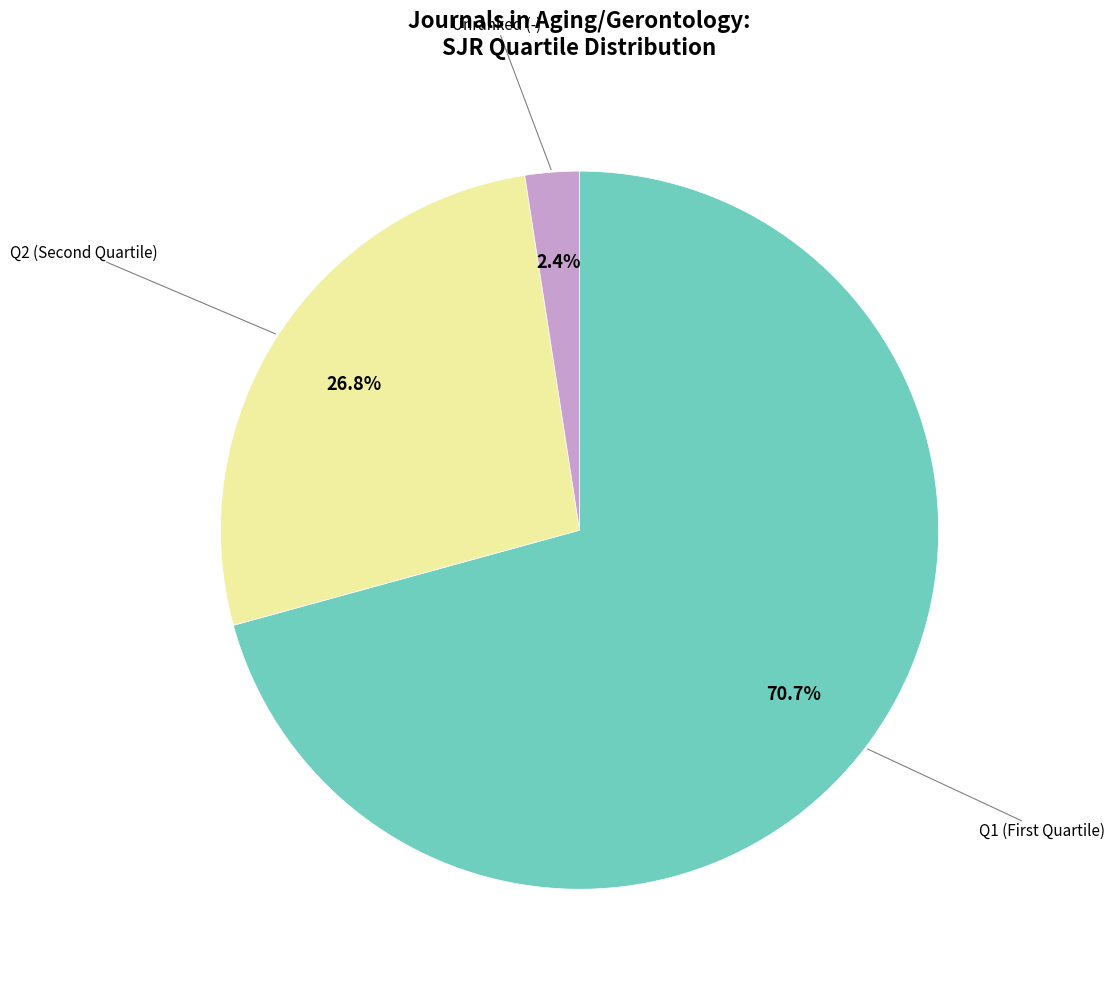

Is there any slice that represents more than half of the pie?

Yes